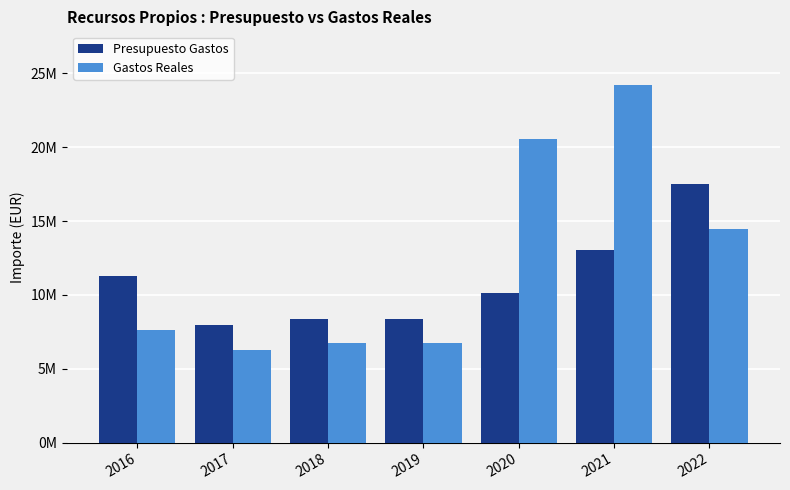

Rank the series by their maximum value, from highest to lowest.

Gastos Reales, Presupuesto Gastos